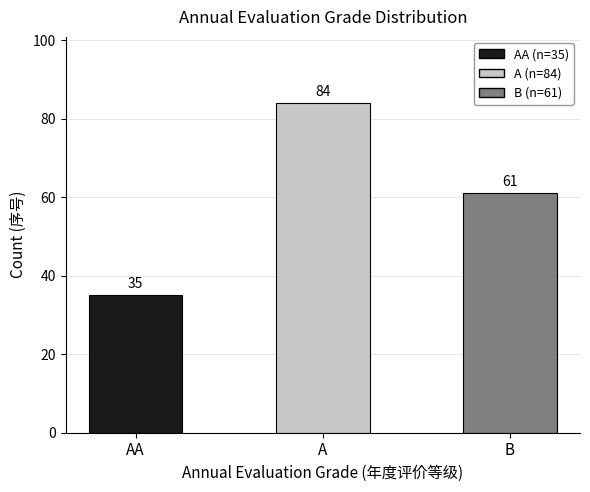

What is the maximum value shown in the chart?

84